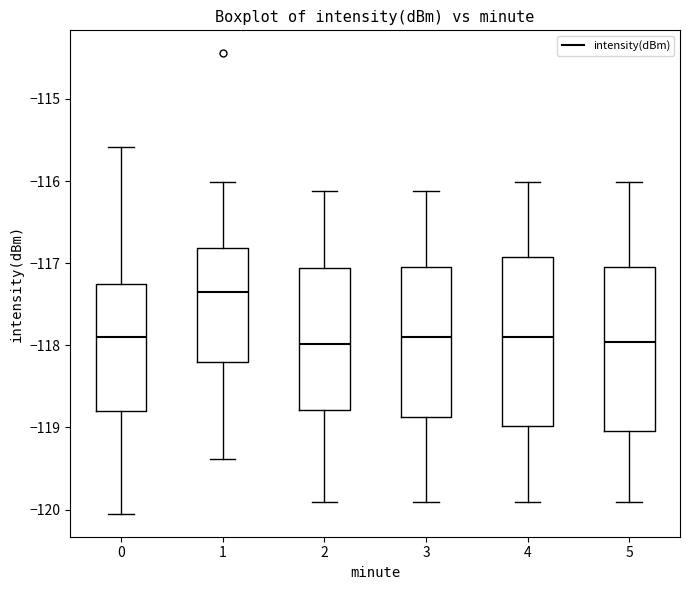

Reading left to right, read every box against the y-axis: the position of its median line, the range the box covers, and the ends of its whiskers. The values are not printed on the chart, so give them approximately, as read against the axis.

0: median -117.9, box -118.8 to -117.3, whiskers -120.0 to -115.6
1: median -117.4, box -118.2 to -116.8, whiskers -119.4 to -116.0
2: median -118.0, box -118.8 to -117.1, whiskers -119.9 to -116.1
3: median -117.9, box -118.9 to -117.0, whiskers -119.9 to -116.1
4: median -117.9, box -119.0 to -116.9, whiskers -119.9 to -116.0
5: median -118.0, box -119.0 to -117.0, whiskers -119.9 to -116.0